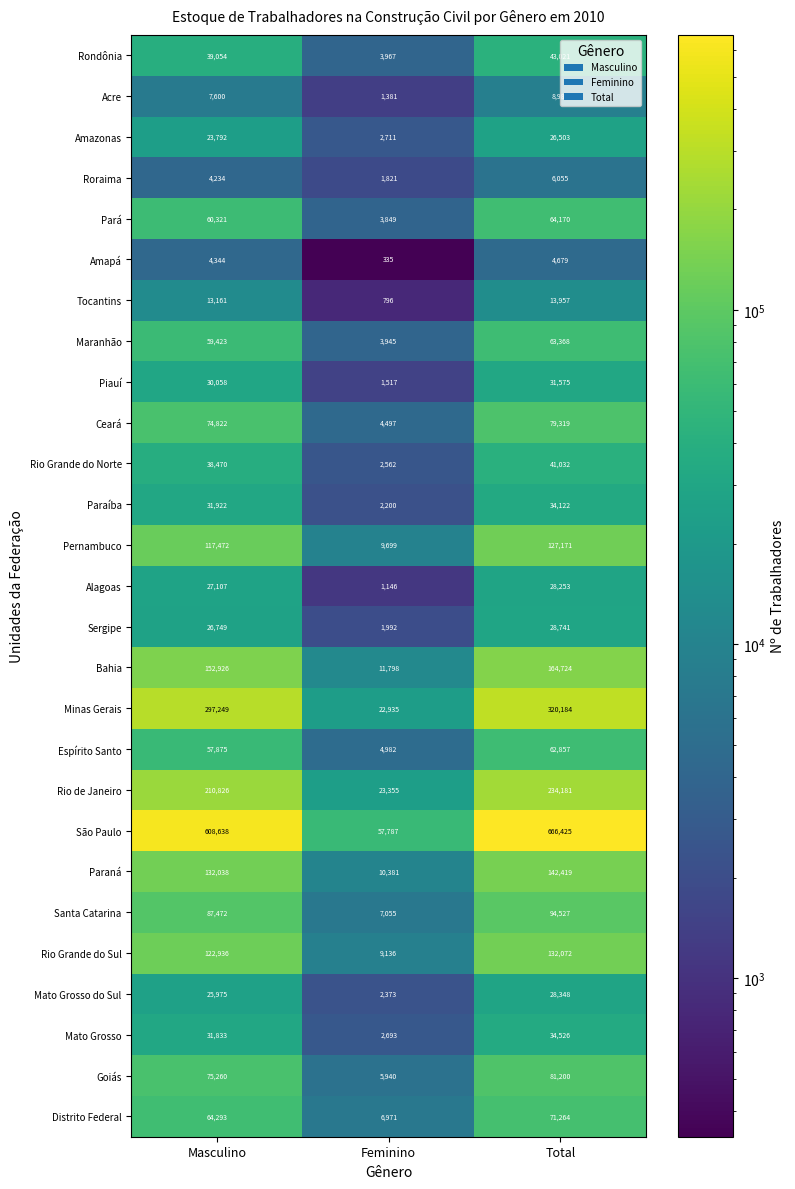

Is the value of Alagoas at Total greater than the value of Acre at Total?

Yes